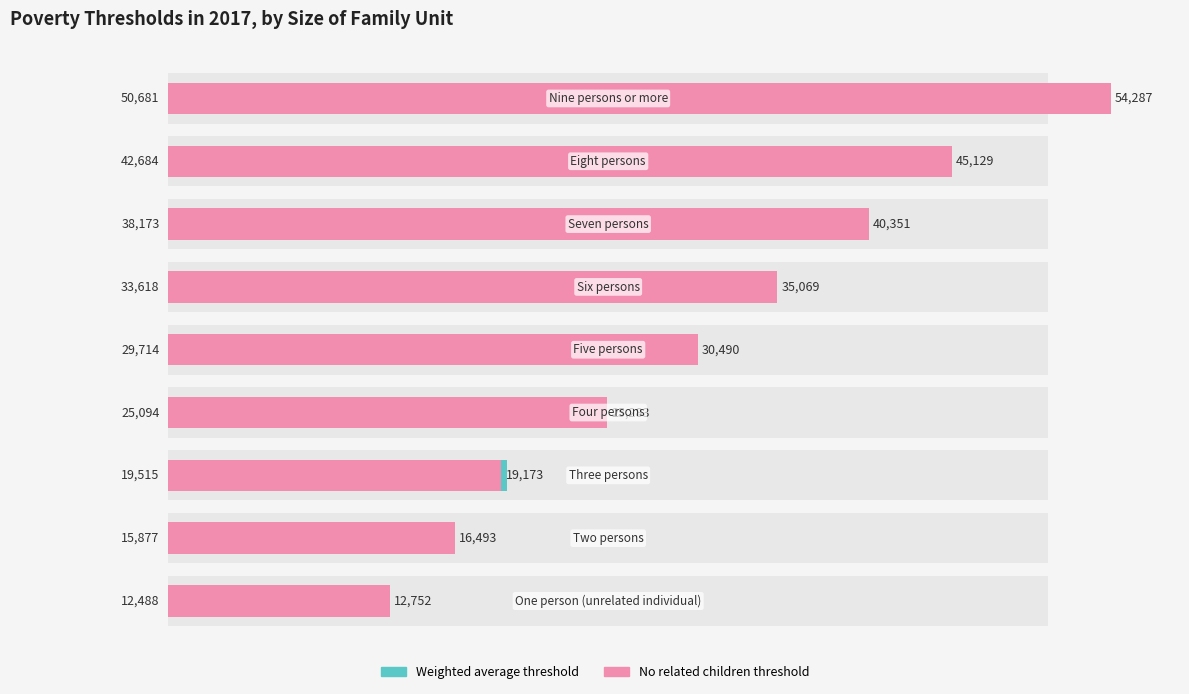

Is it true that Weighted average threshold equals 63247 at 7?

False